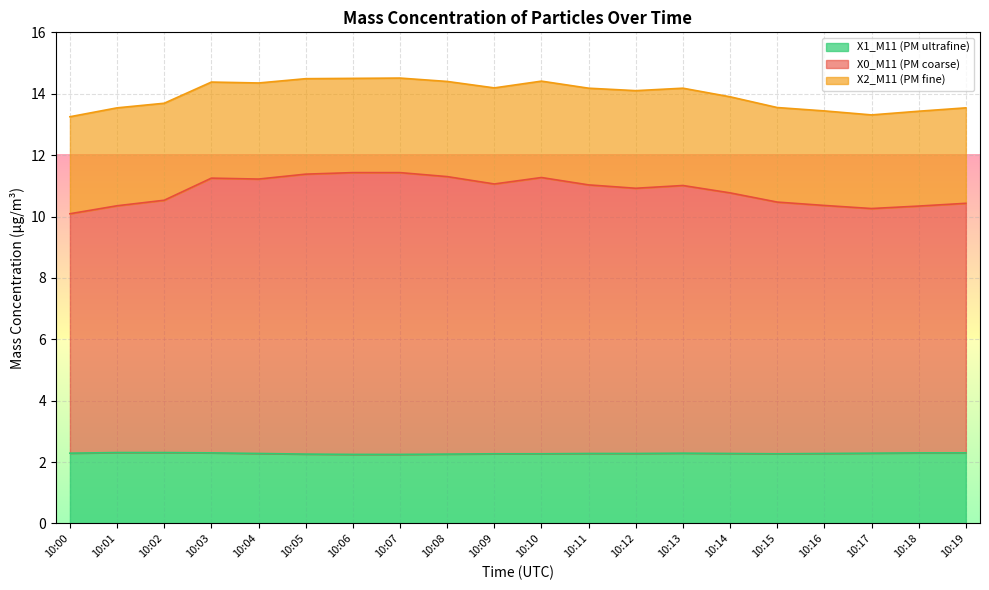

What are all the series names shown in the legend?

X1_M11 (PM ultrafine), X0_M11 (PM coarse), X2_M11 (PM fine)